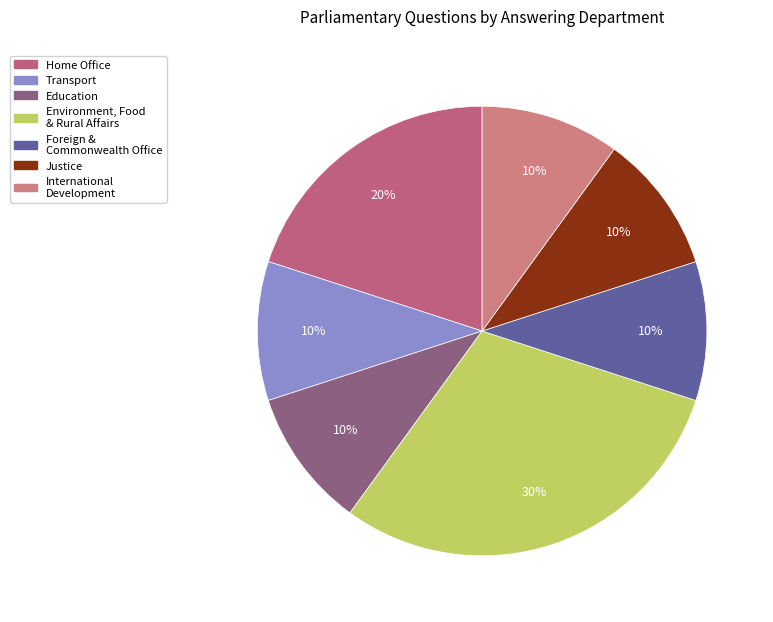

How many slices are in this pie chart?

7